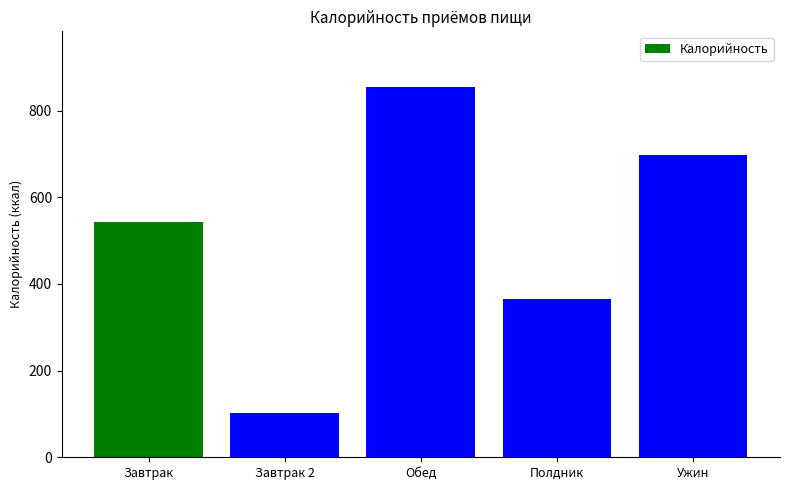

The value at Ужин is 697.5. True or false?

True